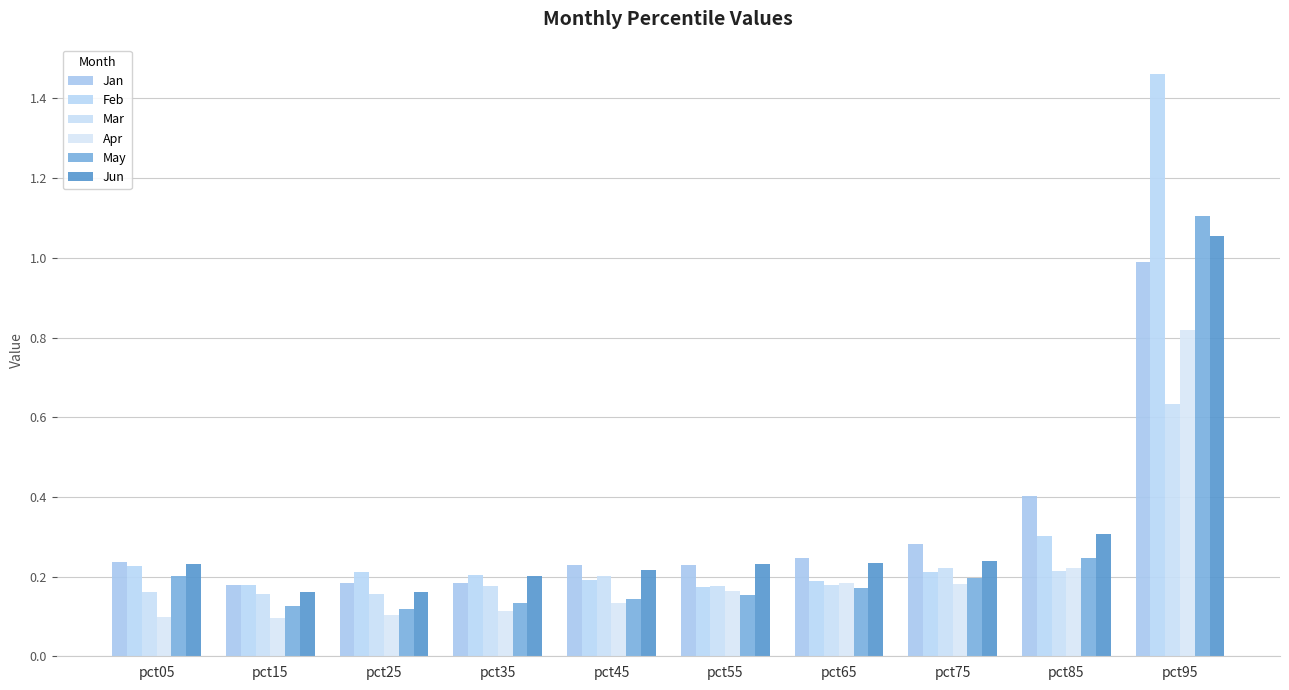

What are all the series names shown in the legend?

Jan, Feb, Mar, Apr, May, Jun